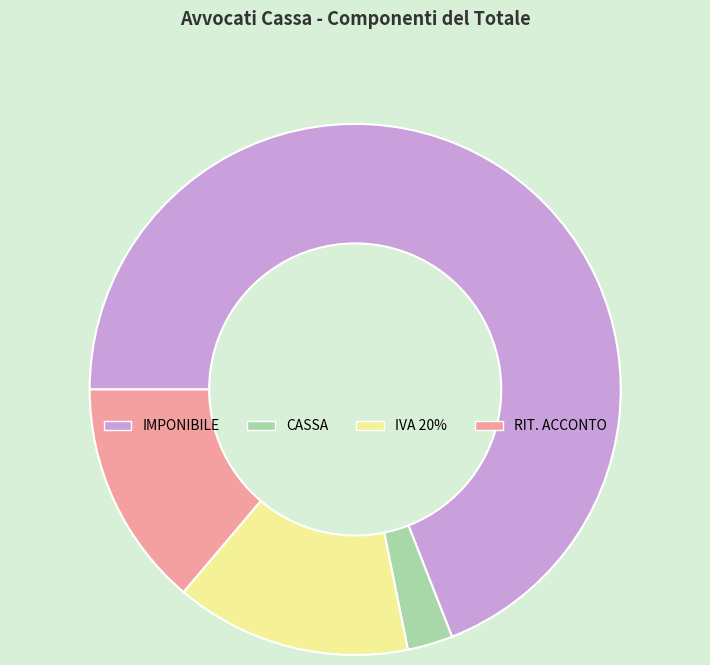

Do CASSA and IMPONIBILE together represent more than half of the pie?

Yes